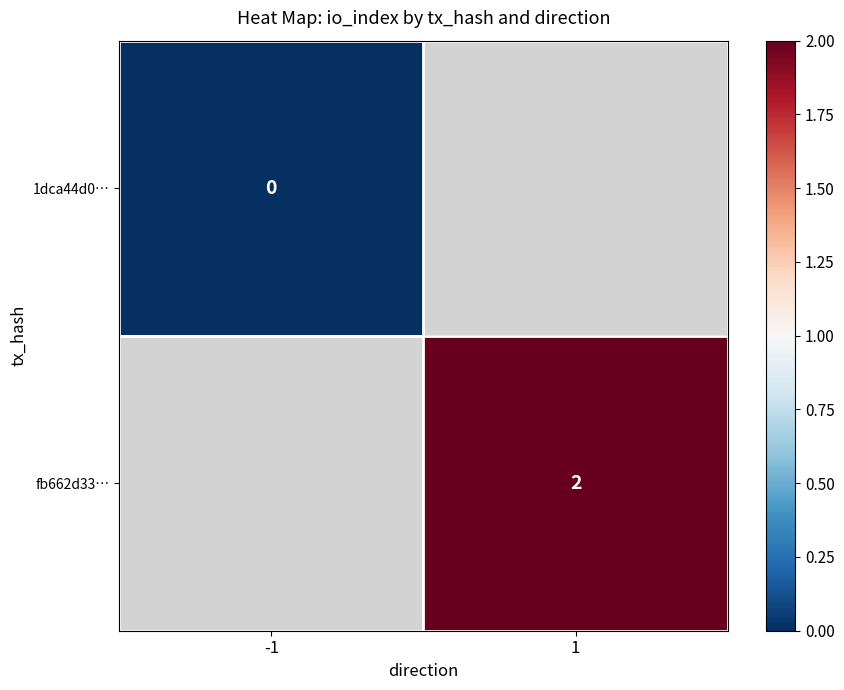

The value of fb662d33… at 1 is 1. True or false?

False